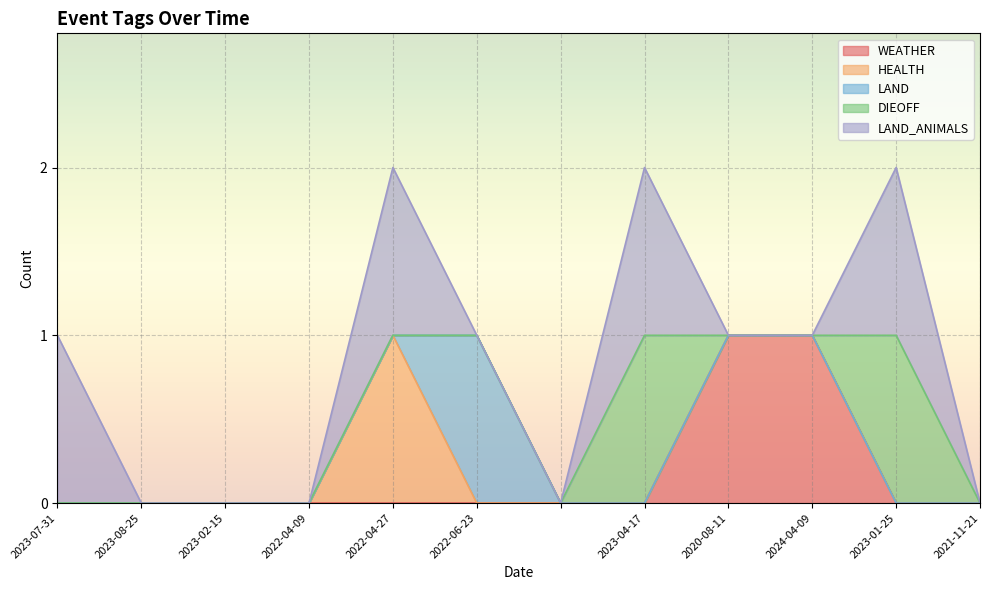

True or false: LAND and HEALTH intersect in this chart.

True